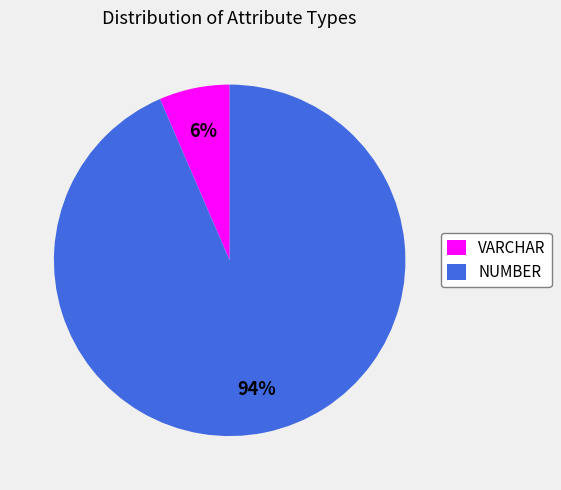

How many slices are in this pie chart?

2